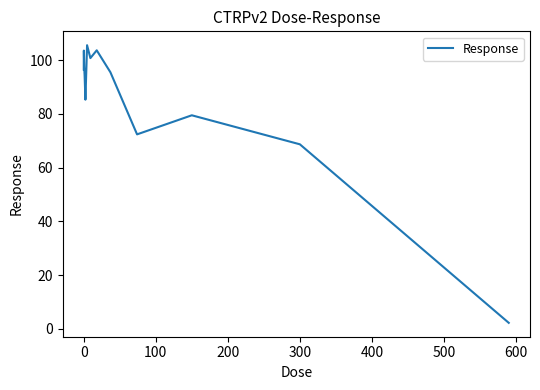

What is the difference between the maximum and minimum values?

103.3